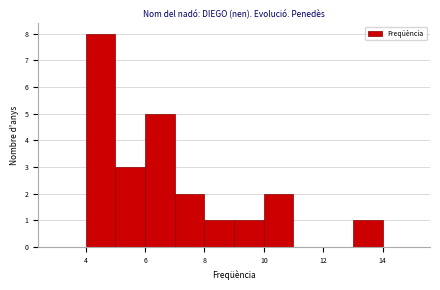

Reading left to right, list every bar in this chart as the range it spans on the x-axis followed by its height. The values are not printed on the chart, so give them approximately, as read against the axis.

3 to 4: 0
4 to 5: 8
5 to 6: 3
6 to 7: 5
7 to 8: 2
8 to 9: 1
9 to 10: 1
10 to 11: 2
11 to 12: 0
12 to 13: 0
13 to 14: 1
14 to 15: 0